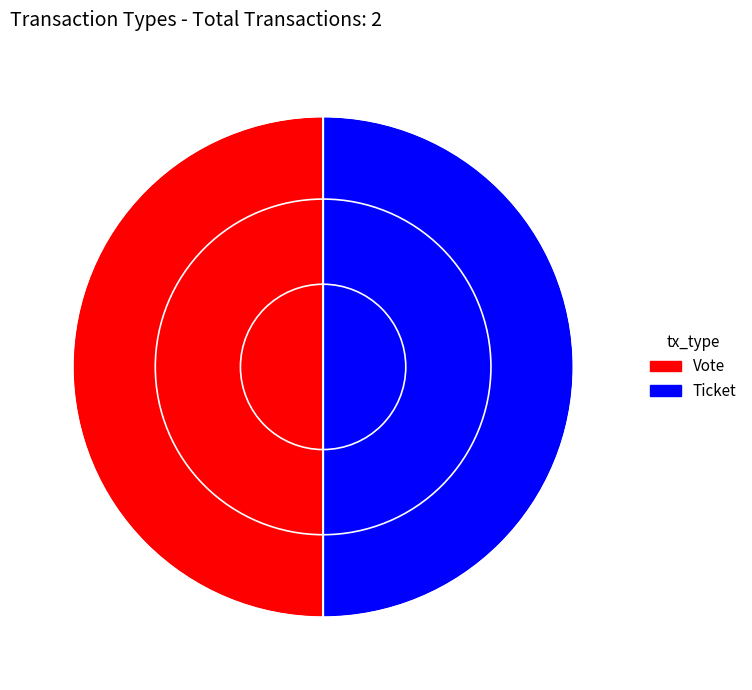

What is the ratio of the value at Vote to the value at Ticket?

1.0